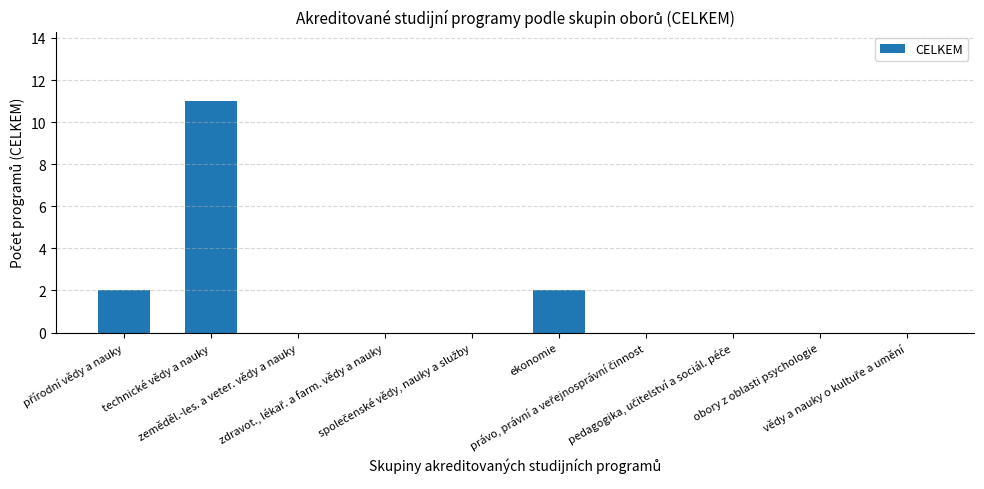

What is the greatest value displayed?

11